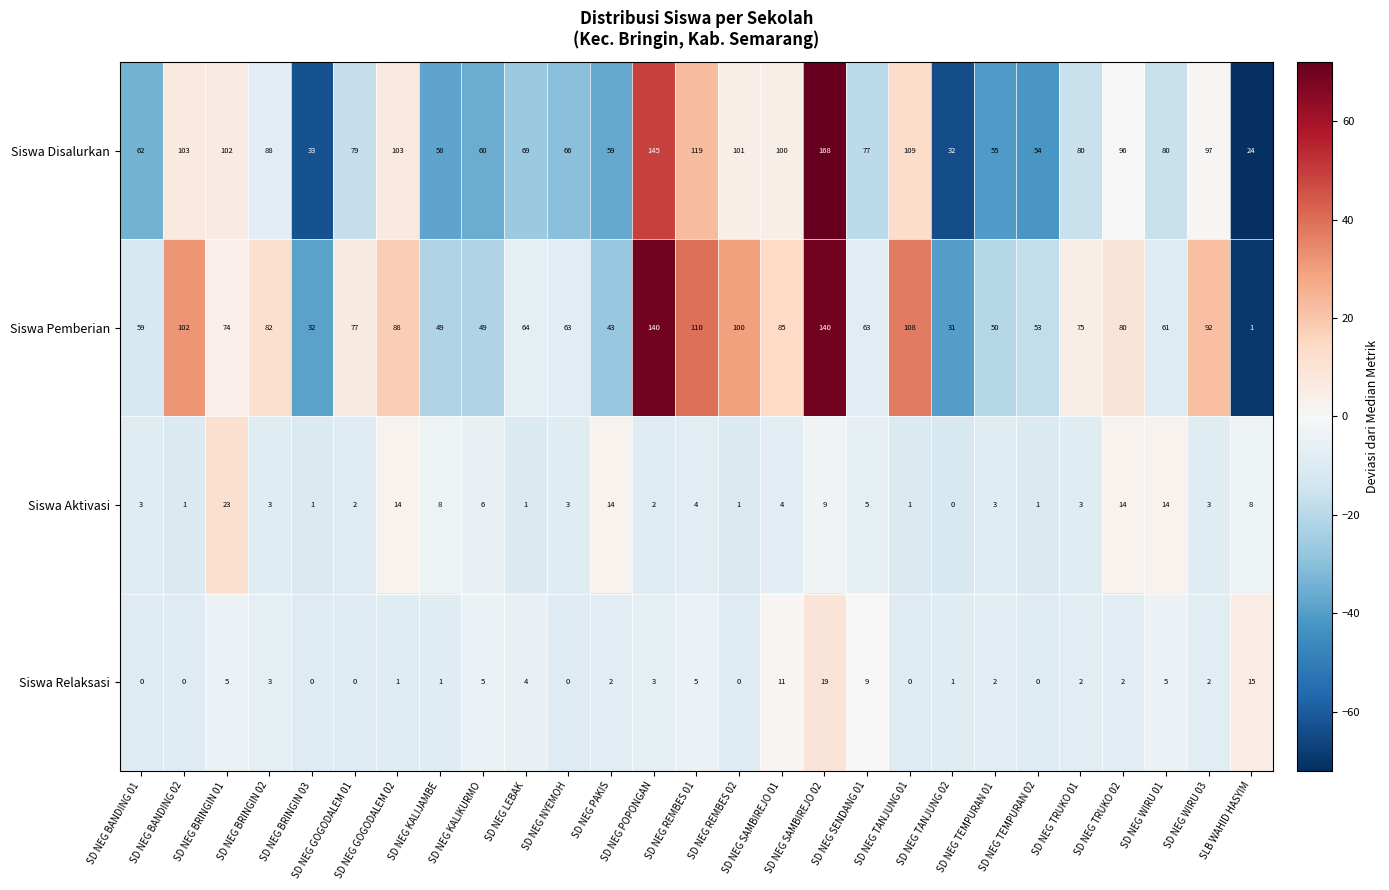

Is it true that Siswa Disalurkan equals 251 at SD NEG POPONGAN?

False